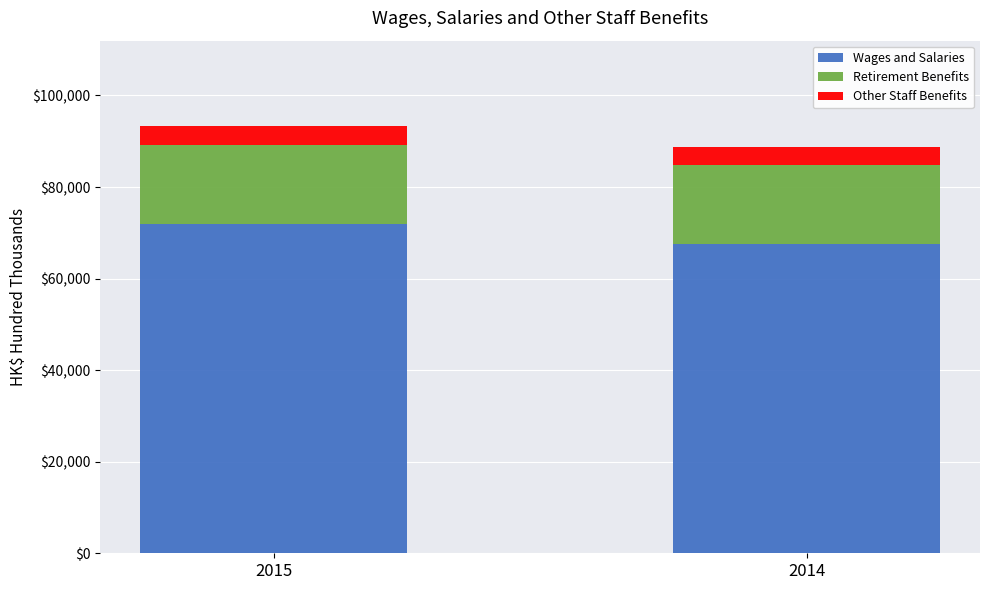

What is the value of the Wages and Salaries bar at the 2nd from the left?

67582